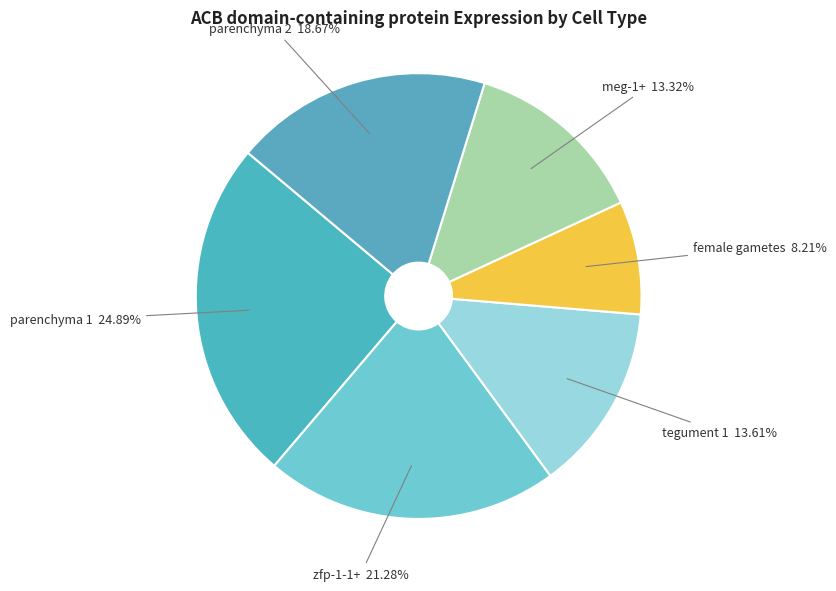

How many slices are in this pie chart?

6